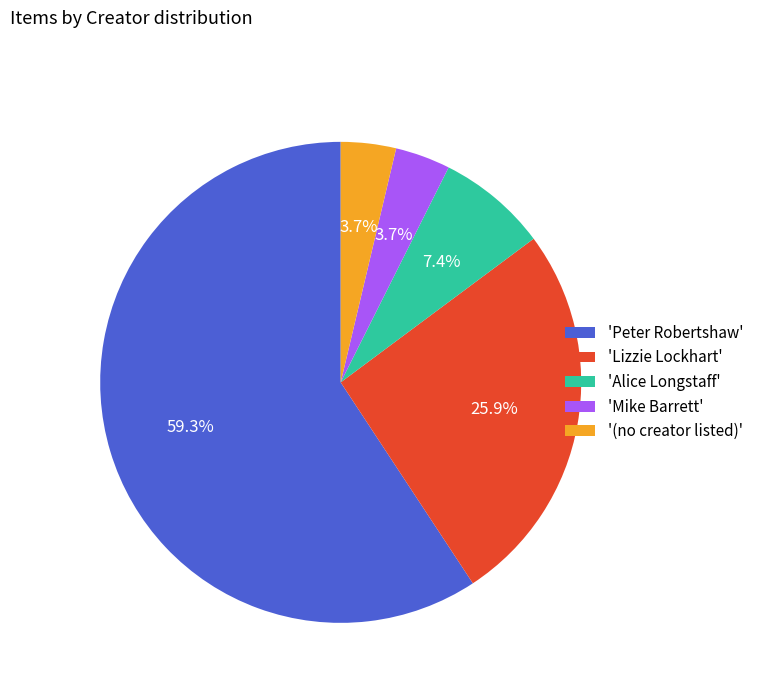

What is the largest slice in the pie chart?

'Peter Robertshaw'